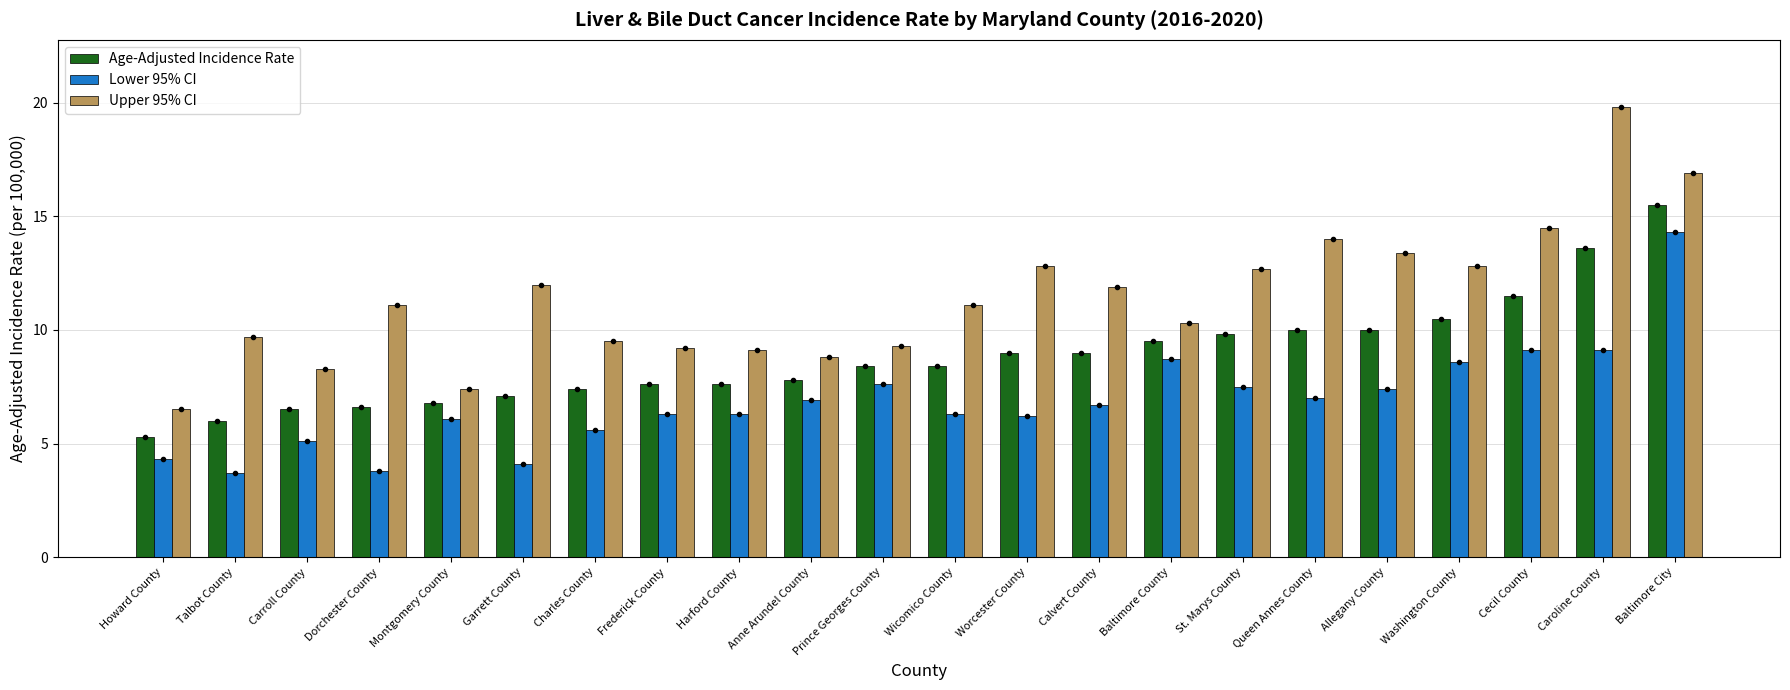

Read the Age-Adjusted Incidence Rate value at Charles County.

7.4